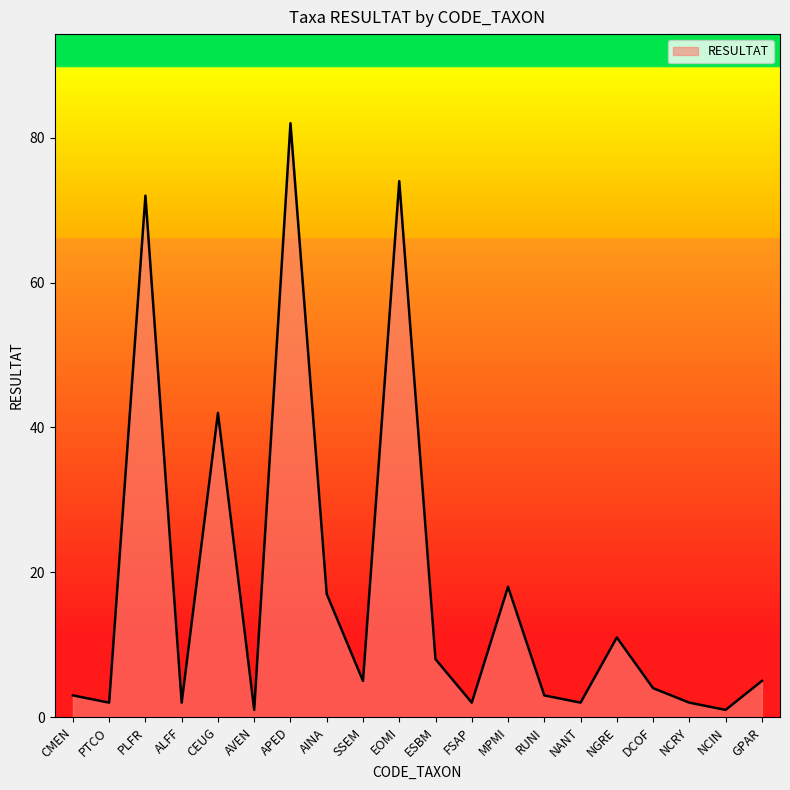

What position from the right is ALFF?

17